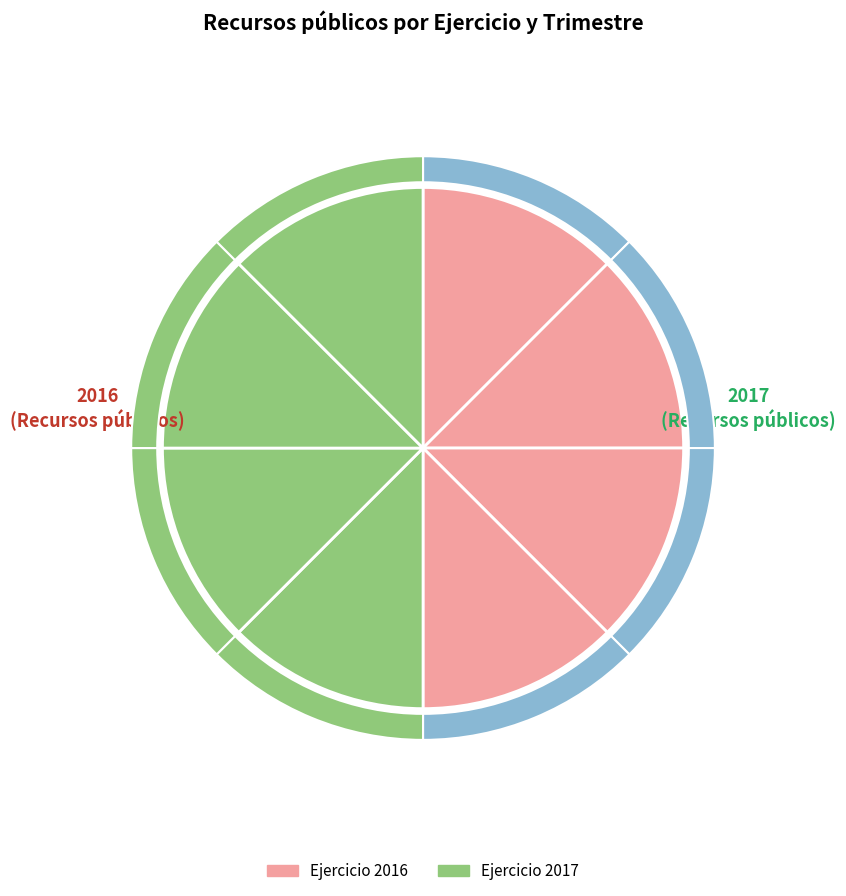

What is the ratio of the value at Cuarto trimestre 2017 to the value at Tercer Trimestre 2017?

1.0